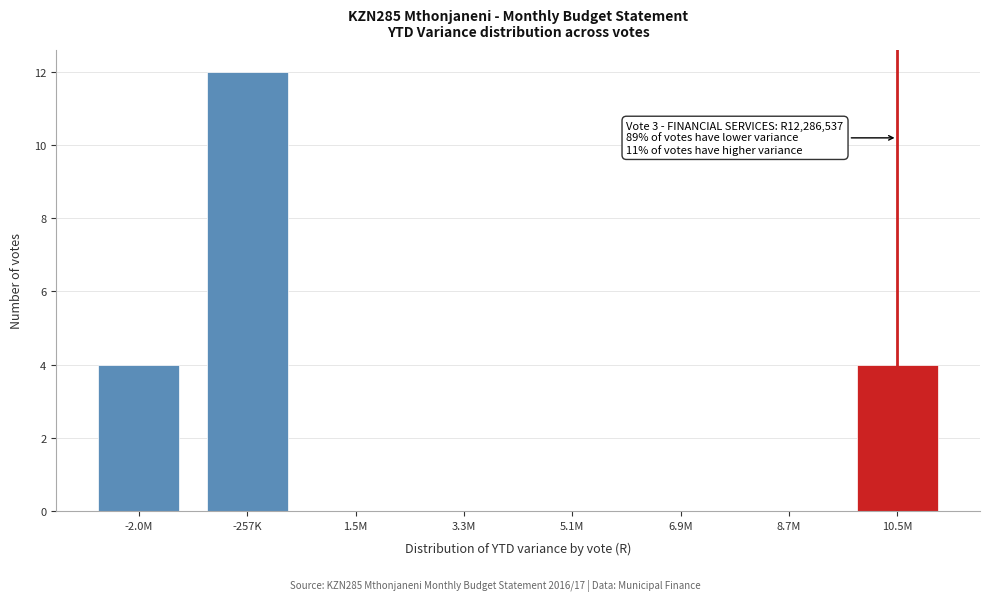

Reading right to left, transcribe all the data shown in this chart.

10.5M=4	8.7M=0	6.9M=0	5.1M=0	3.3M=0	1.5M=0	-257K=12	-2.0M=4